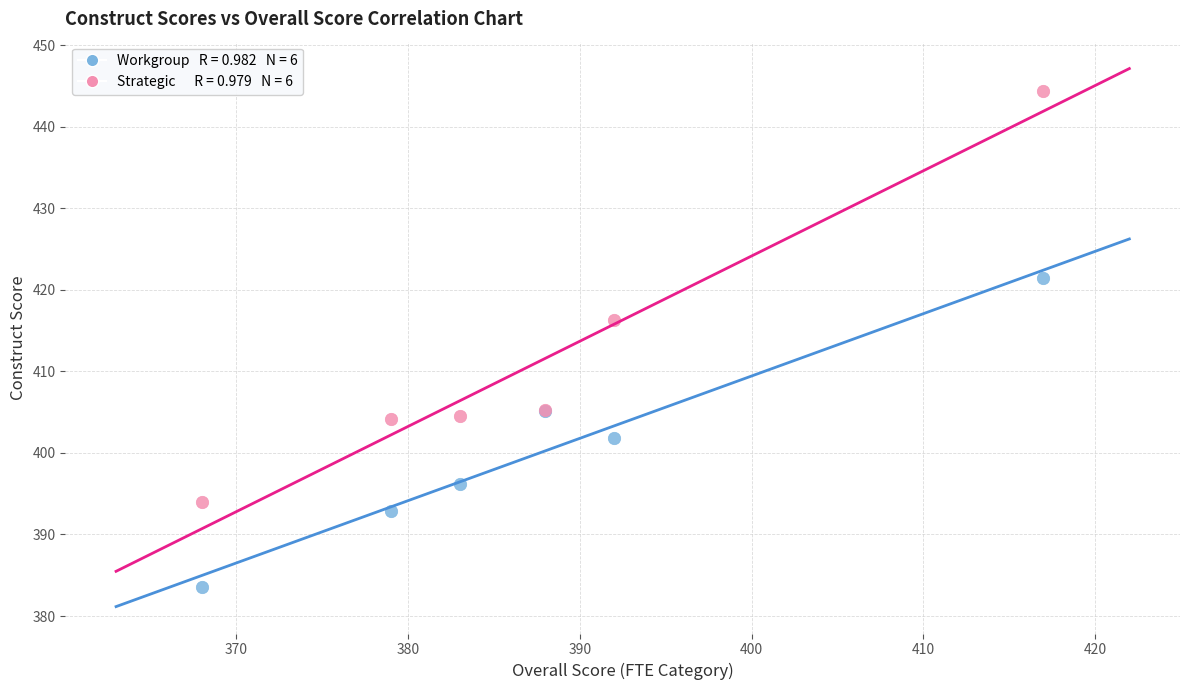

Across all series, what Y value is closest to 413?

416.3